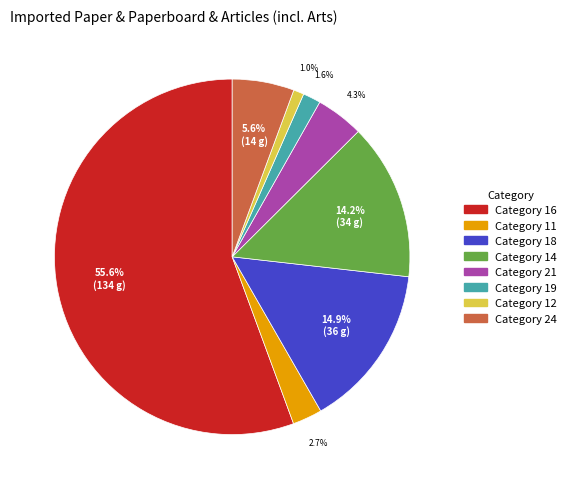

Is there any slice that represents more than half of the pie?

Yes